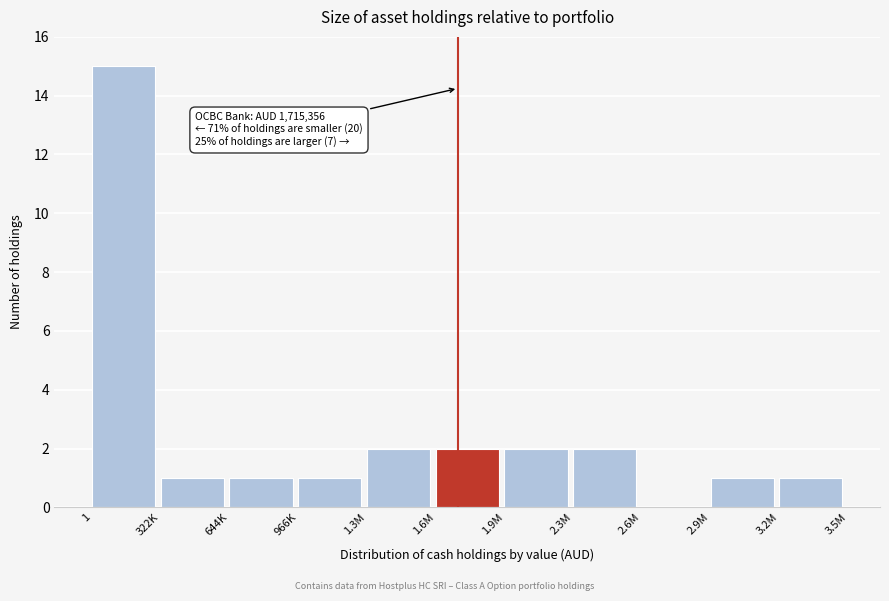

Reading left to right, extract all data points from this chart.

1=15	322K=1	644K=1	966K=1	1.3M=2	1.6M=2	1.9M=2	2.3M=2	2.6M=0	2.9M=1	3.2M=1